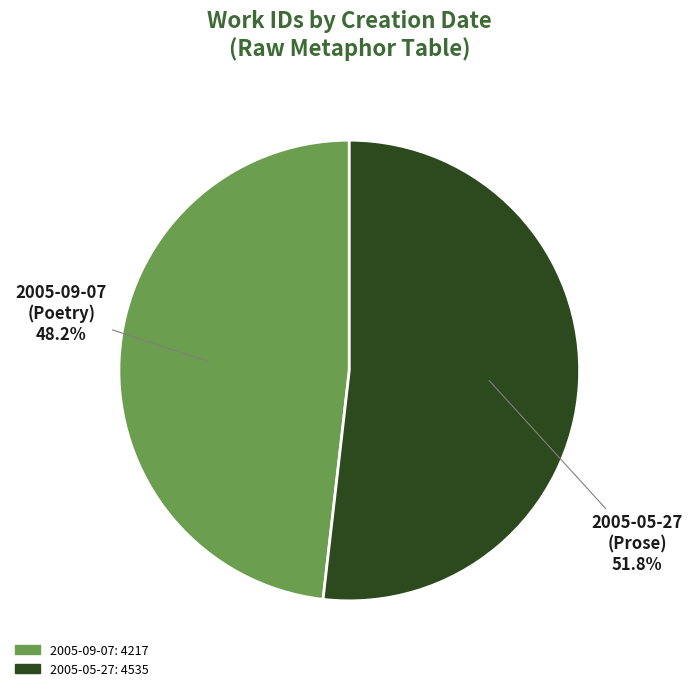

How many slices are in this pie chart?

2